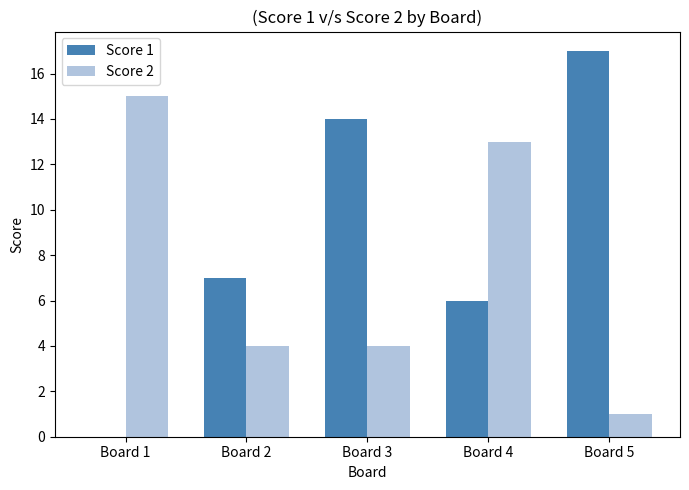

What is the spread (max minus min) of values at Board 1?

15